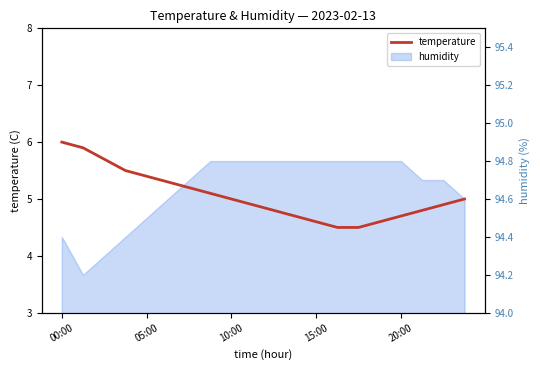

What is the sum of the values at 6 and 11?

9.9